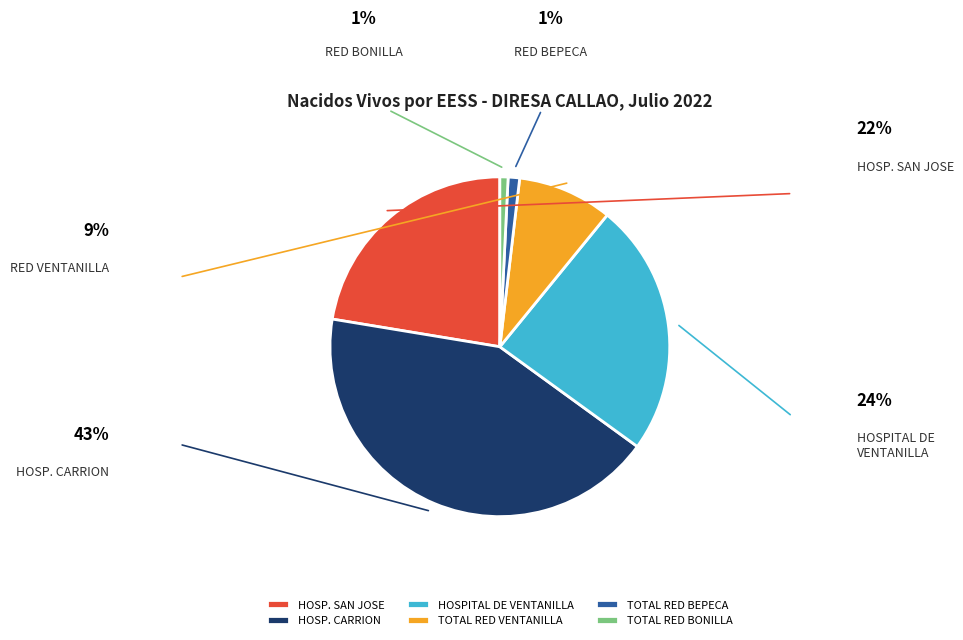

Do HOSP. CARRION and TOTAL RED BONILLA together represent more than half of the pie?

No